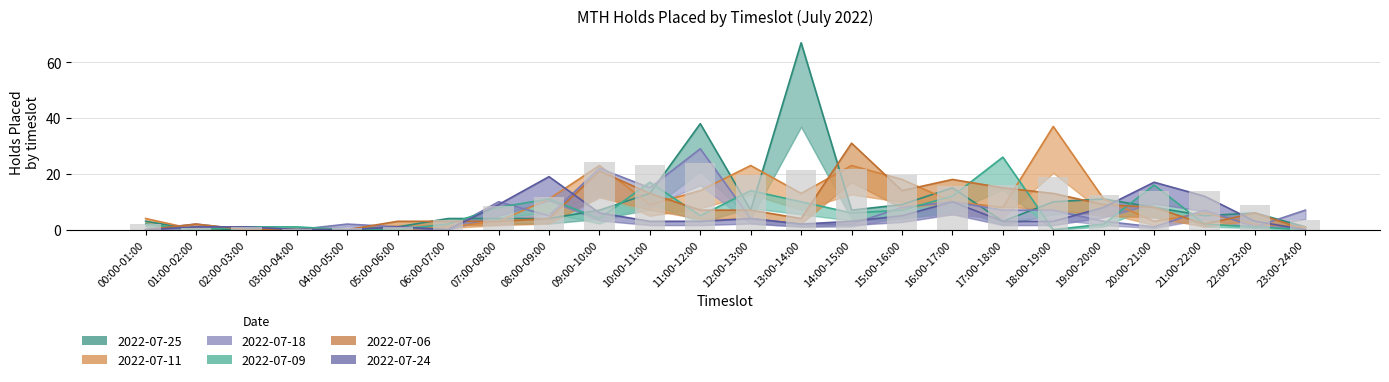

What is the spread (max minus min) of values at 09:00-10:00?

19